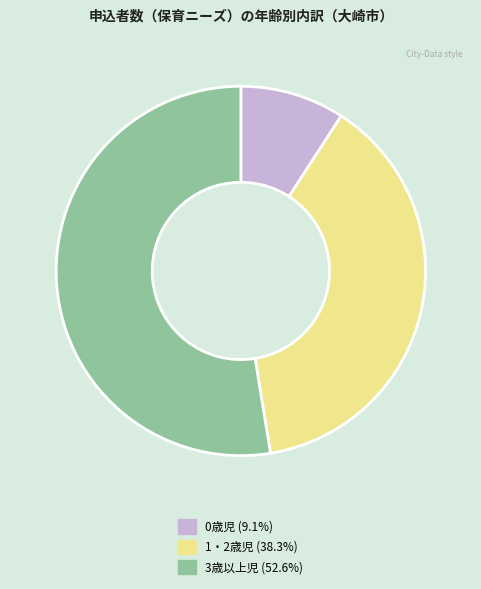

Which slice is the largest?

3歳以上児